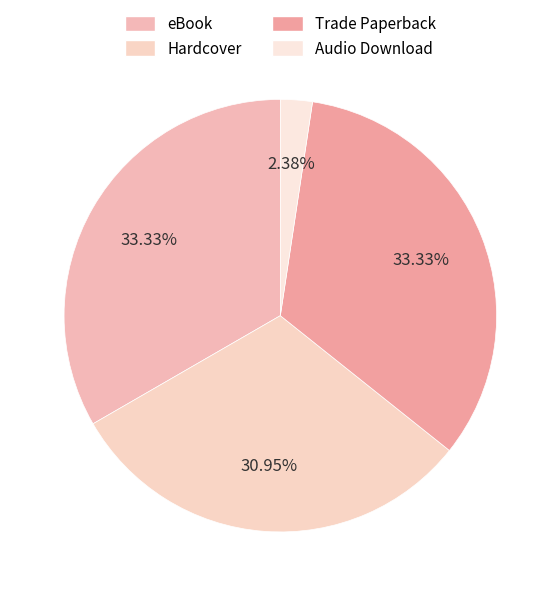

Is it true that eBook is 33% of the pie?

True